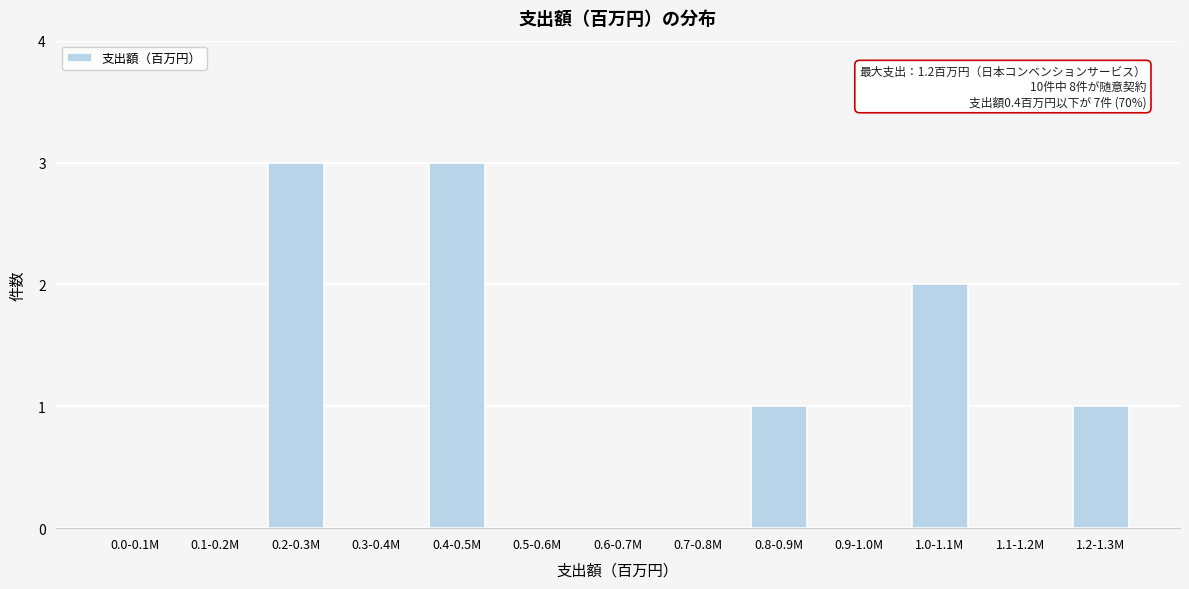

Reading left to right, list all the values displayed in this chart.

0.0-0.1M=0	0.1-0.2M=0	0.2-0.3M=3	0.3-0.4M=0	0.4-0.5M=3	0.5-0.6M=0	0.6-0.7M=0	0.7-0.8M=0	0.8-0.9M=1	0.9-1.0M=0	1.0-1.1M=2	1.1-1.2M=0	1.2-1.3M=1